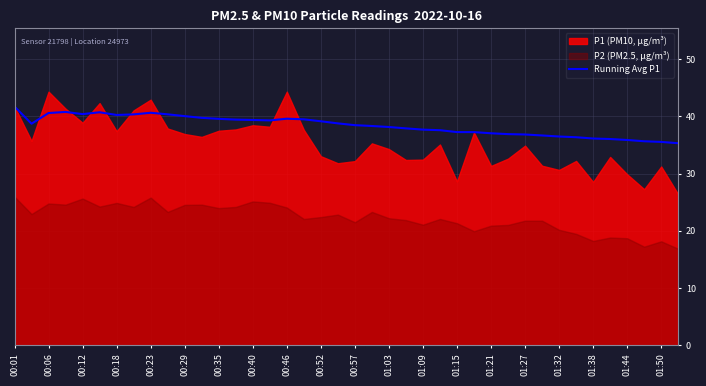

Is it true that Running Avg P1 equals 68.2 at 00:12?

False